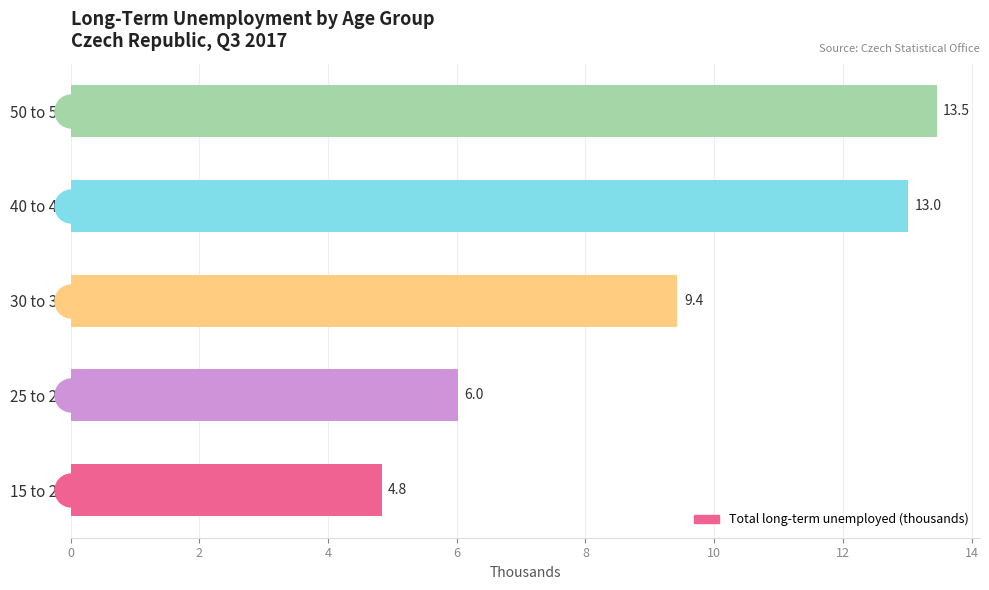

Rank the categories by value from highest to lowest.

50 to 59, 40 to 49, 30 to 39, 25 to 29, 15 to 24